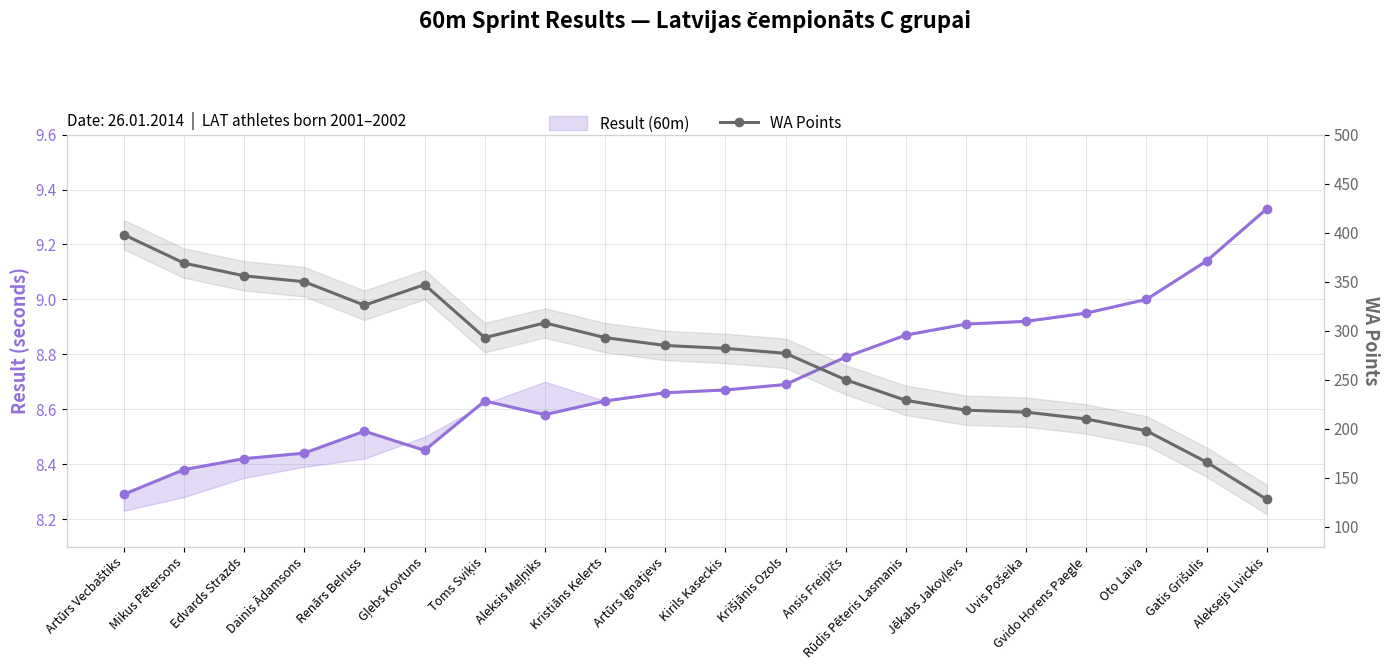

True or false: WA Points has more than 1 points higher than both neighbors.

True